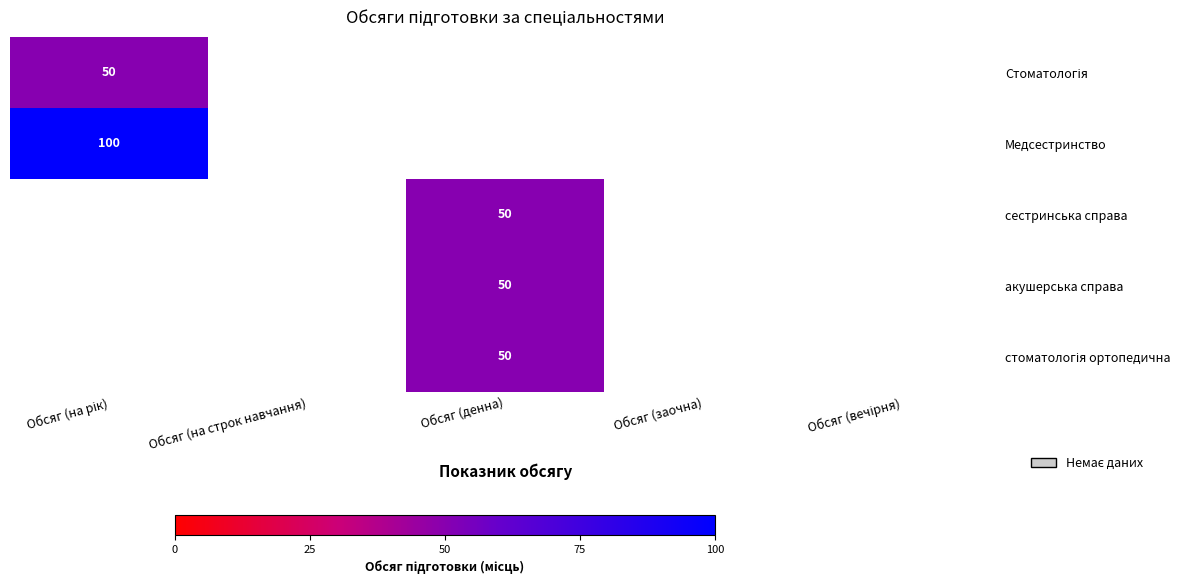

List the series in order of their peak value, highest first.

Медсестринство, сестринська справа, акушерська справа, стоматологія ортопедична, Стоматологія